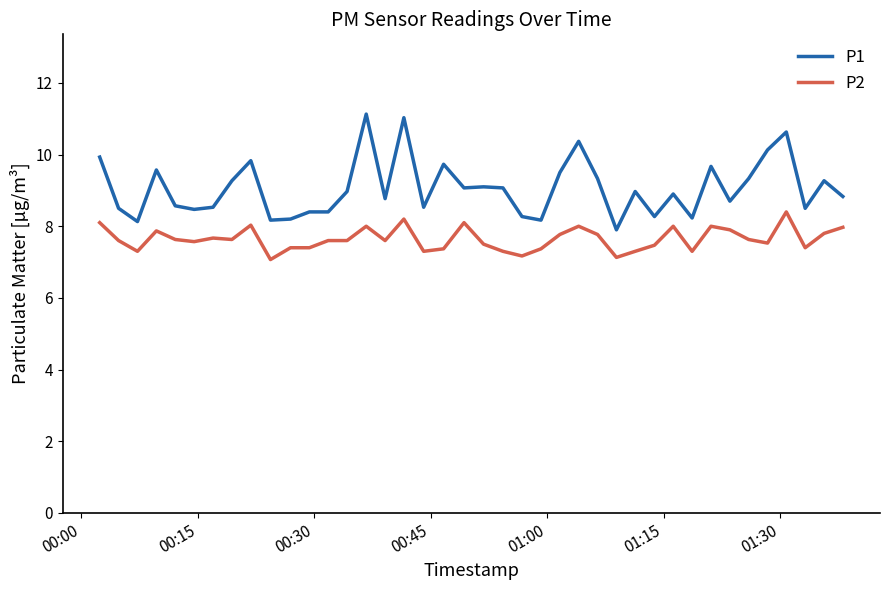

Rank the series by their maximum value, from highest to lowest.

P1, P2